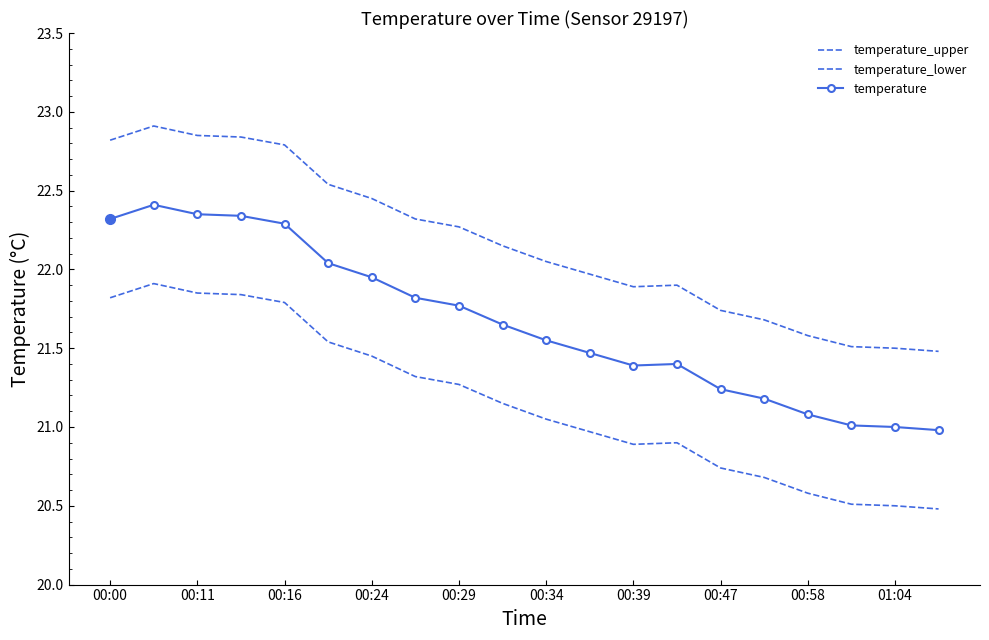

What are all the series names shown in the legend?

temperature_upper, temperature_lower, temperature